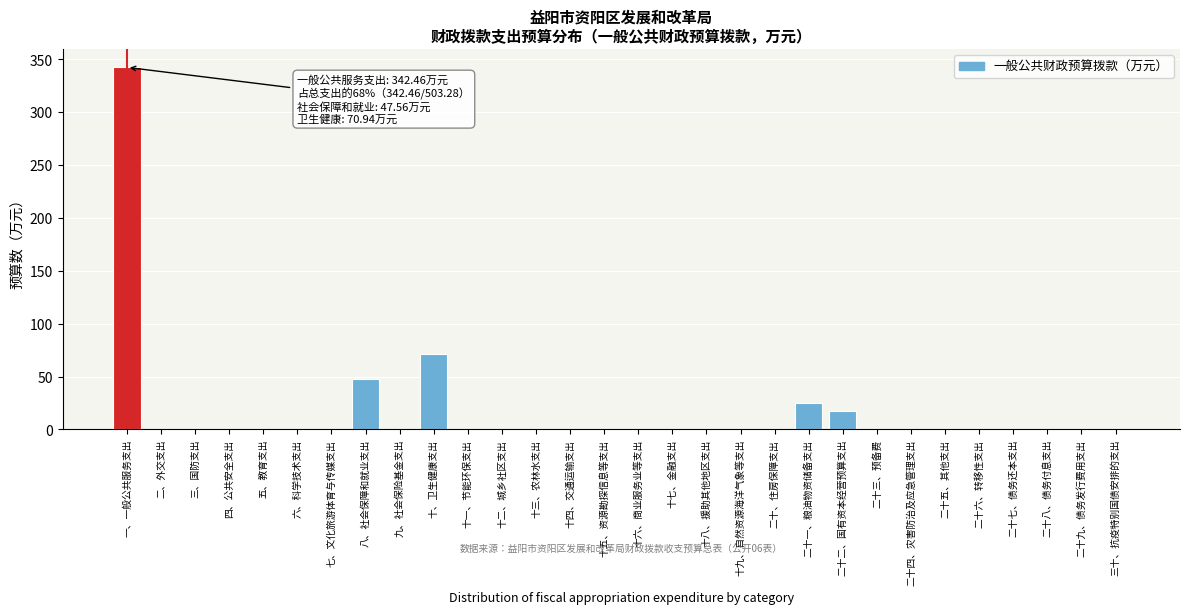

Reading left to right, what are all the values shown in this chart?

一、一般公共服务支出=342.5	二、外交支出=0.0	三、国防支出=0.0	四、公共安全支出=0.0	五、教育支出=0.0	六、科学技术支出=0.0	七、文化旅游体育与传媒支出=0.0	八、社会保障和就业支出=47.6	九、社会保险基金支出=0.0	十、卫生健康支出=70.9	十一、节能环保支出=0.0	十二、城乡社区支出=0.0	十三、农林水支出=0.0	十四、交通运输支出=0.0	十五、资源勘探信息等支出=0.0	十六、商业服务业等支出=0.0	十七、金融支出=0.0	十八、援助其他地区支出=0.0	十九、自然资源海洋气象等支出=0.0	二十、住房保障支出=0.0	二十一、粮油物资储备支出=25.3	二十二、国有资本经营预算支出=17.0	二十三、预备费=0.0	二十四、灾害防治及应急管理支出=0.0	二十五、其他支出=0.0	二十六、转移性支出=0.0	二十七、债务还本支出=0.0	二十八、债务付息支出=0.0	二十九、债务发行费用支出=0.0	三十、抗疫特别国债安排的支出=0.0